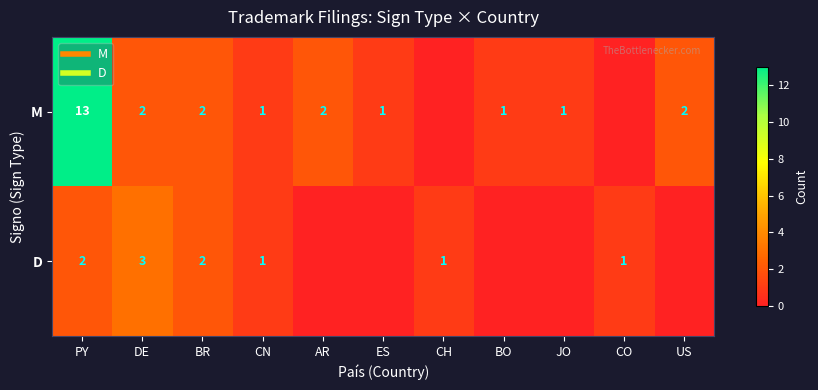

How many values in D are above zero?

6